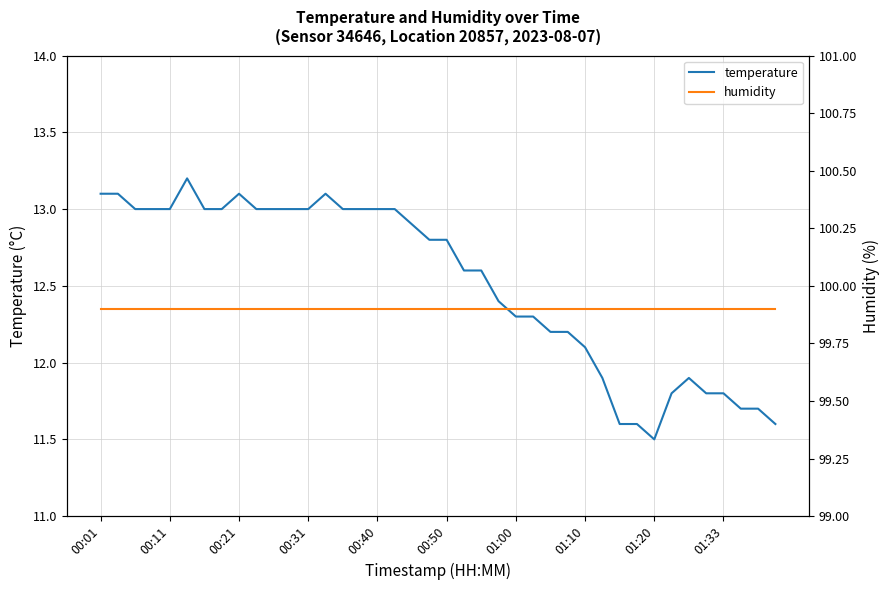

What is the sum of the humidity values at 37 and 00:01?

199.8